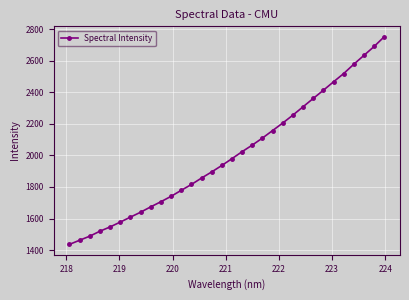

Does the chart have visible grid lines?

Yes